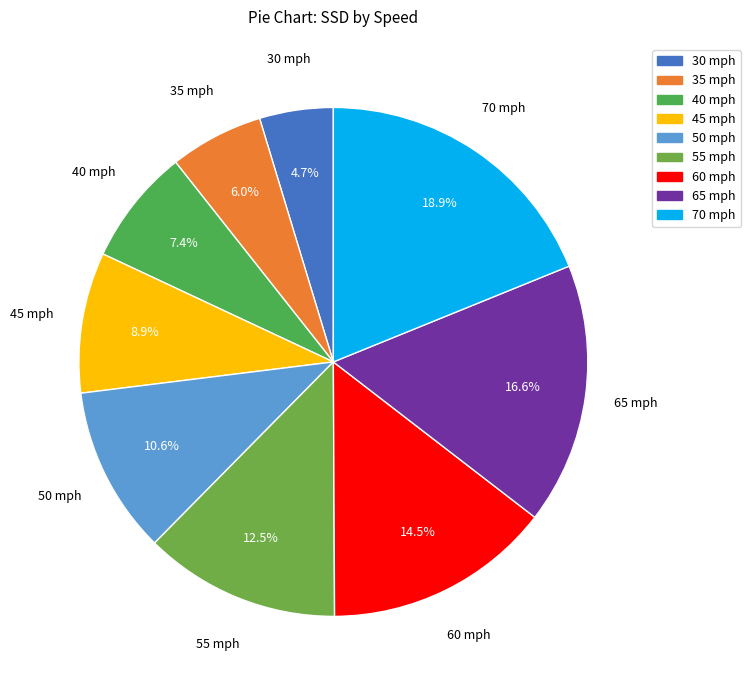

How many segments does this pie chart have?

9